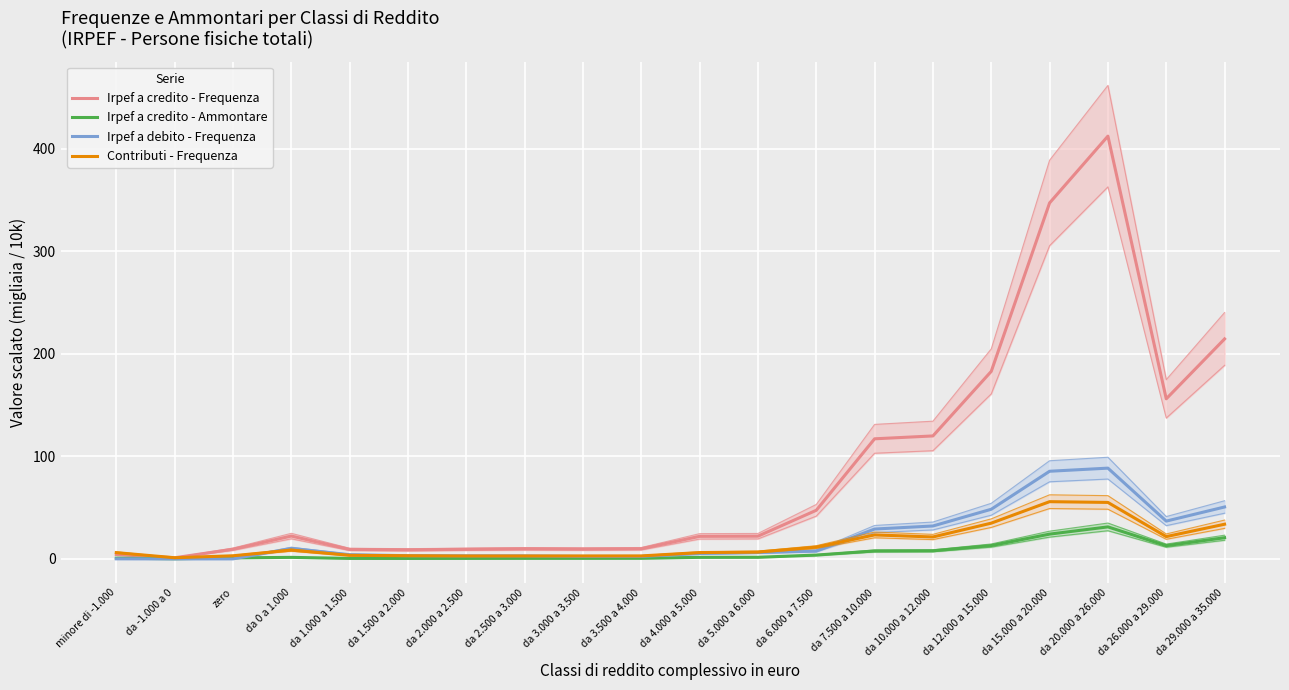

Where does the Irpef a credito - Ammontare series first go above 1?

zero